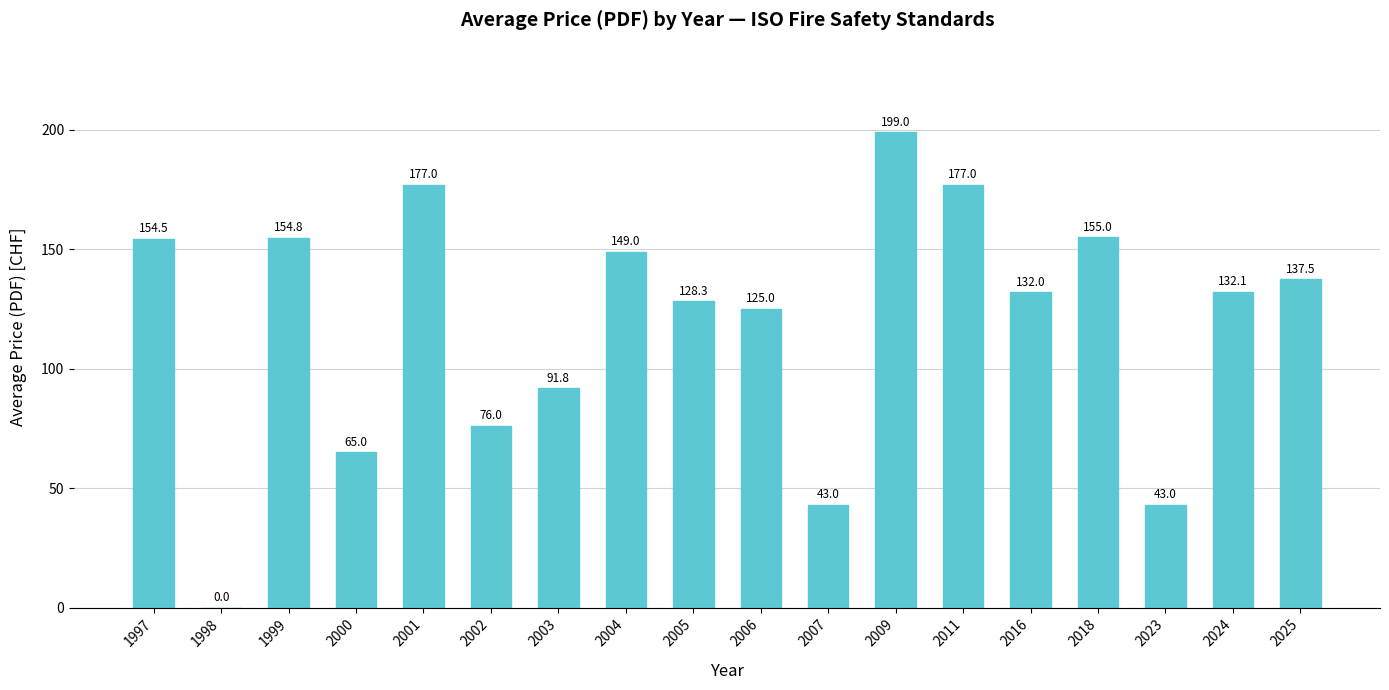

Where does the data first go above 132?

1997